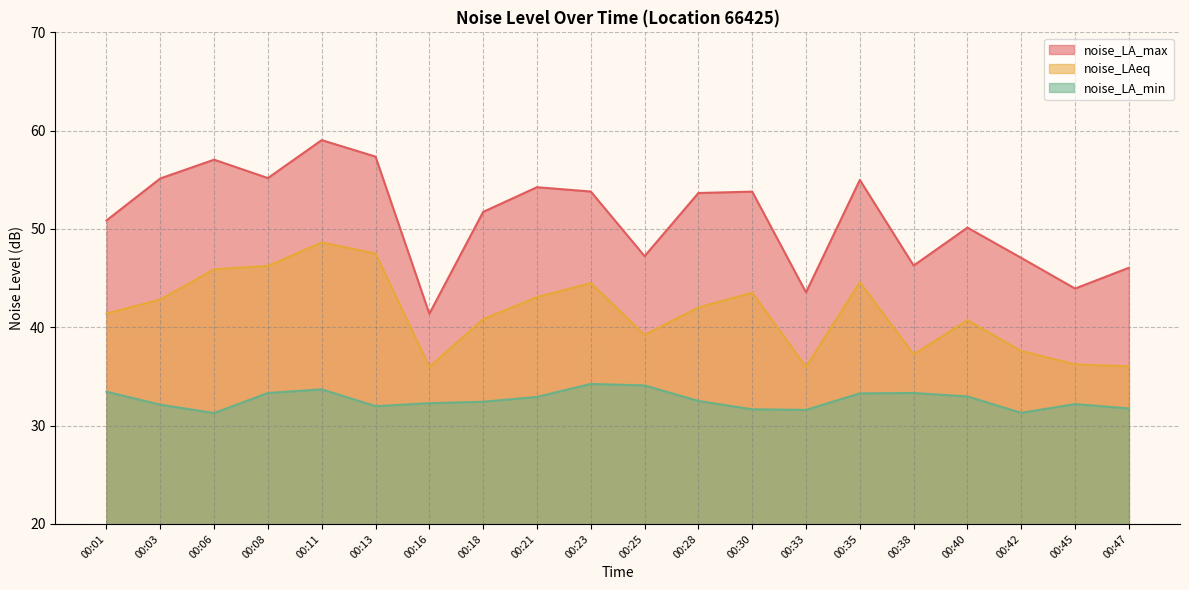

True or false: noise_LA_min and noise_LA_max intersect in this chart.

False